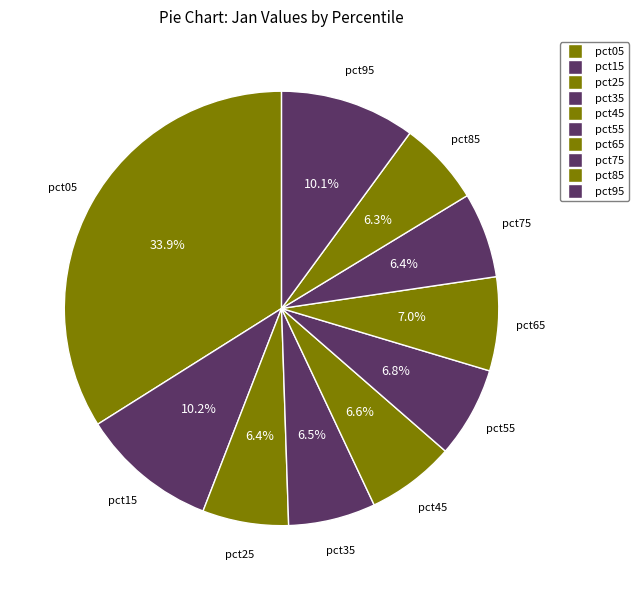

To the nearest percent, what is the average slice percentage?

10%